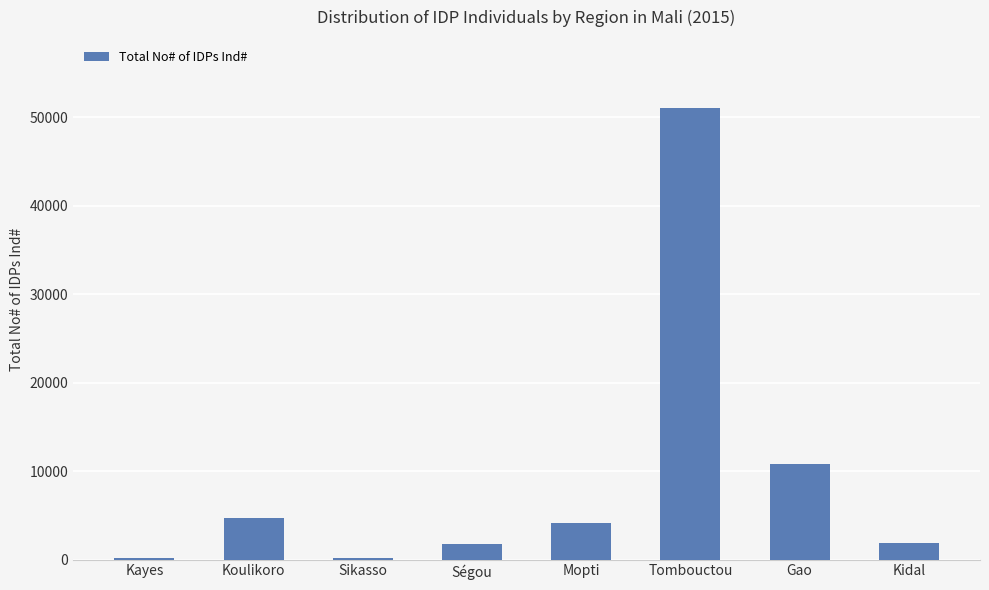

What is the greatest value displayed?

51065